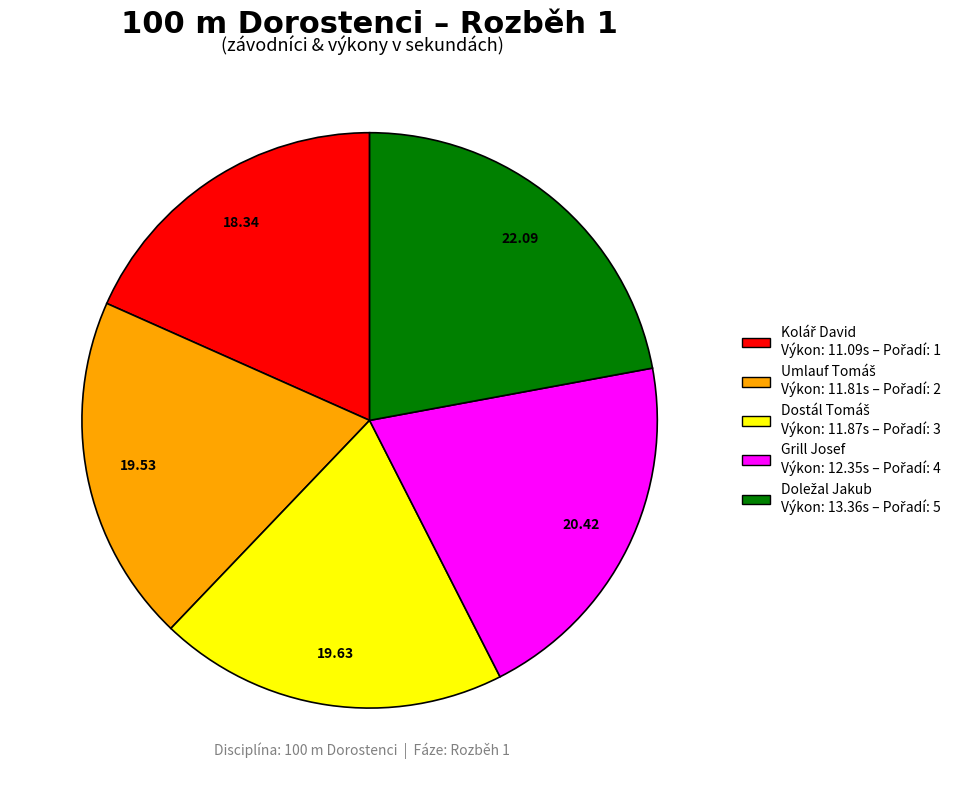

Does any single category account for the majority?

No